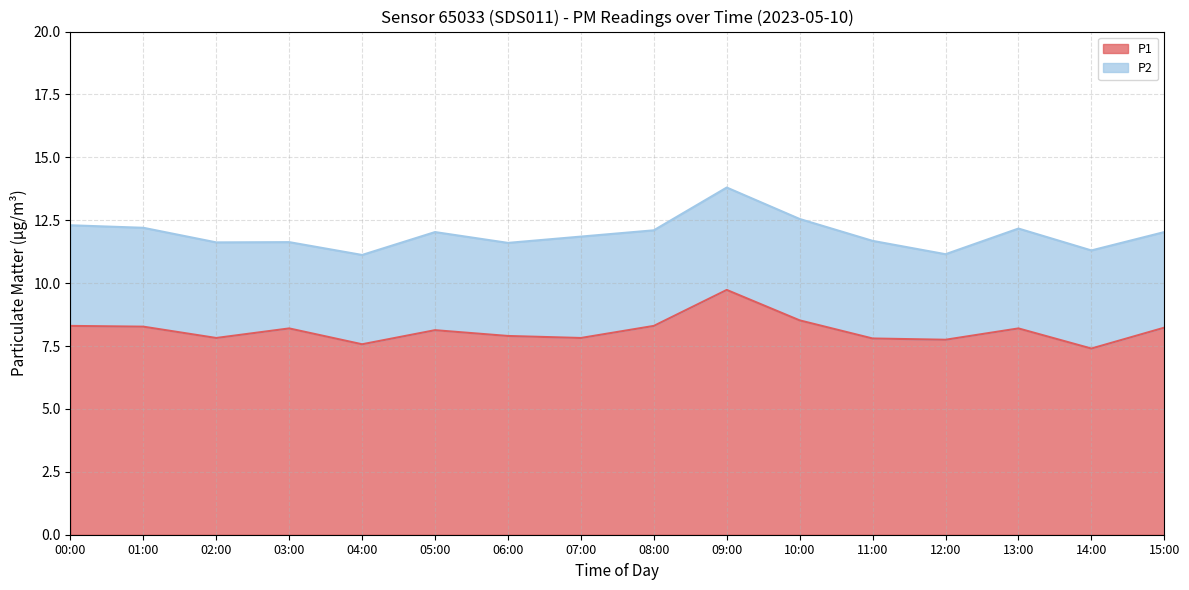

What is the value of the 11th point from the left?

8.5